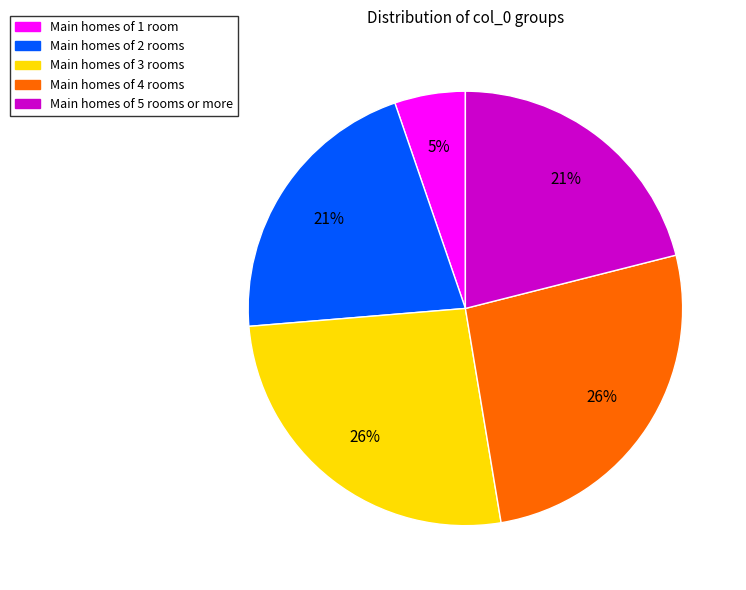

Is there a majority slice in this chart?

No